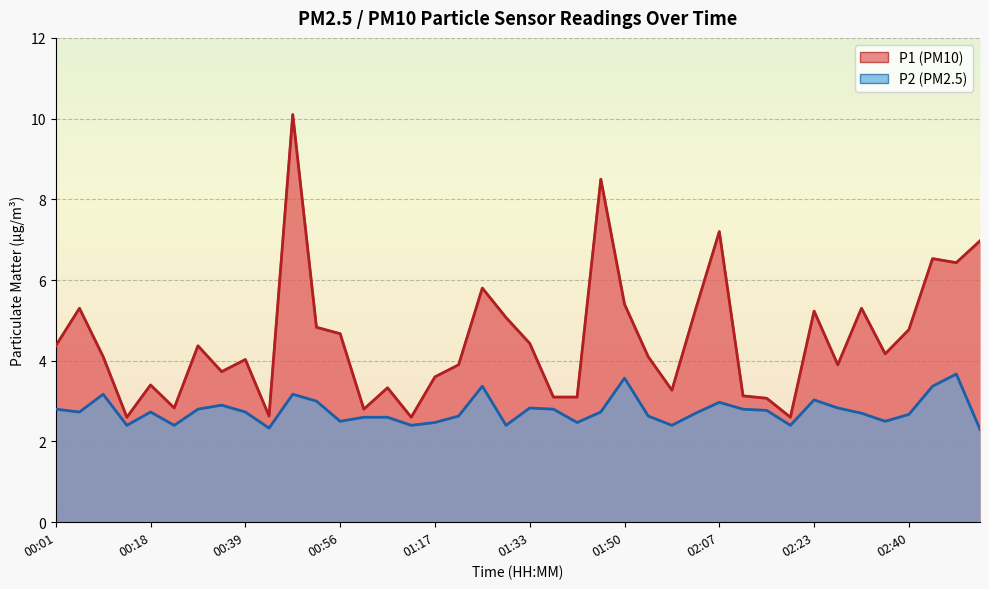

How many lines are shown in the chart?

2